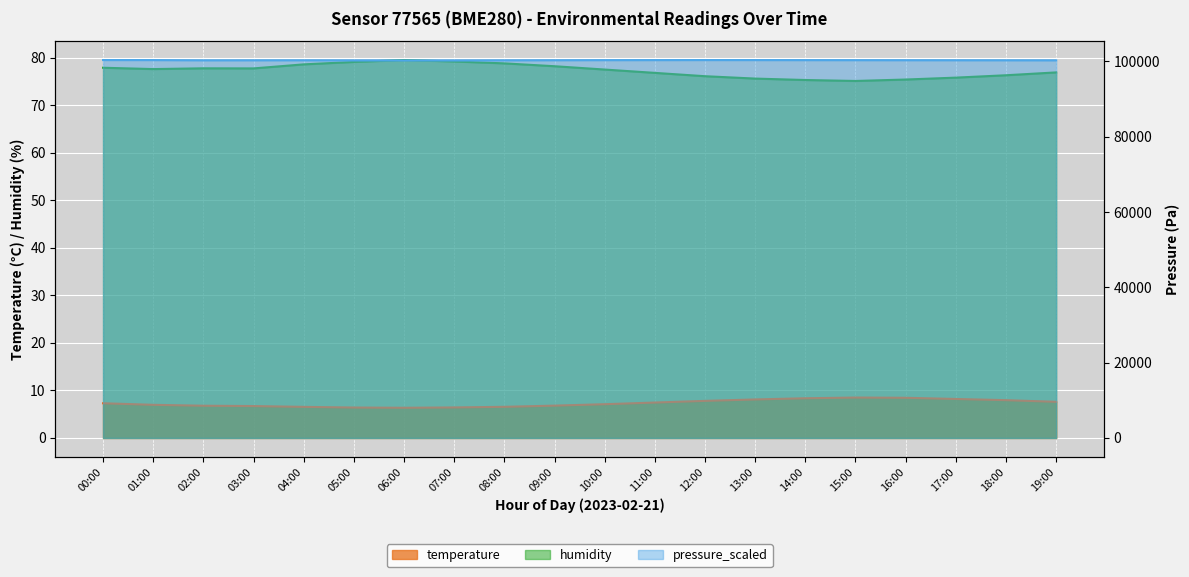

How many interior local peaks does the humidity series have?

2